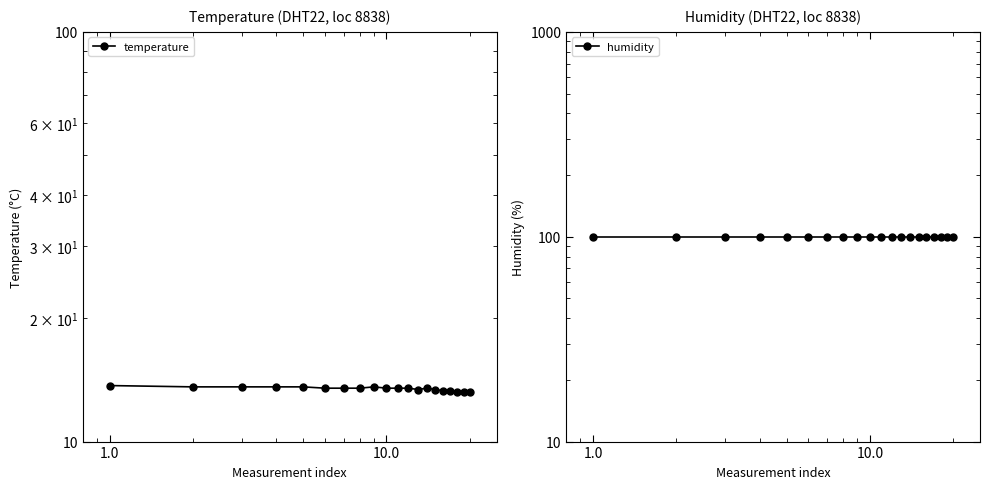

How many series are shown in this chart?

2